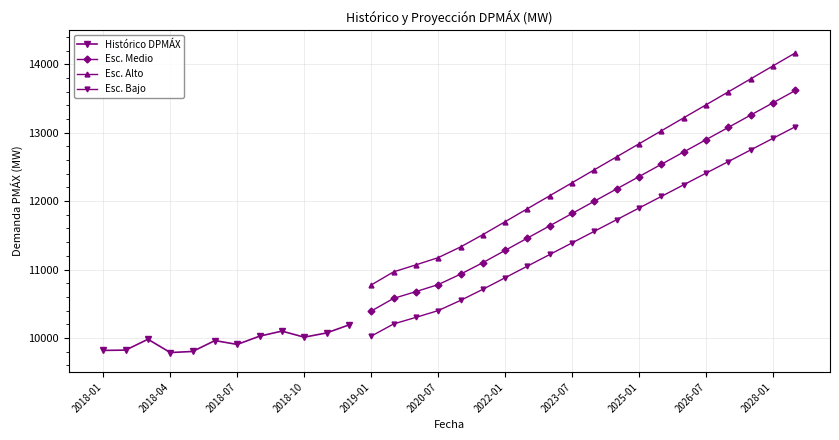

How many values in the Esc. Alto series exceed 12460?

9